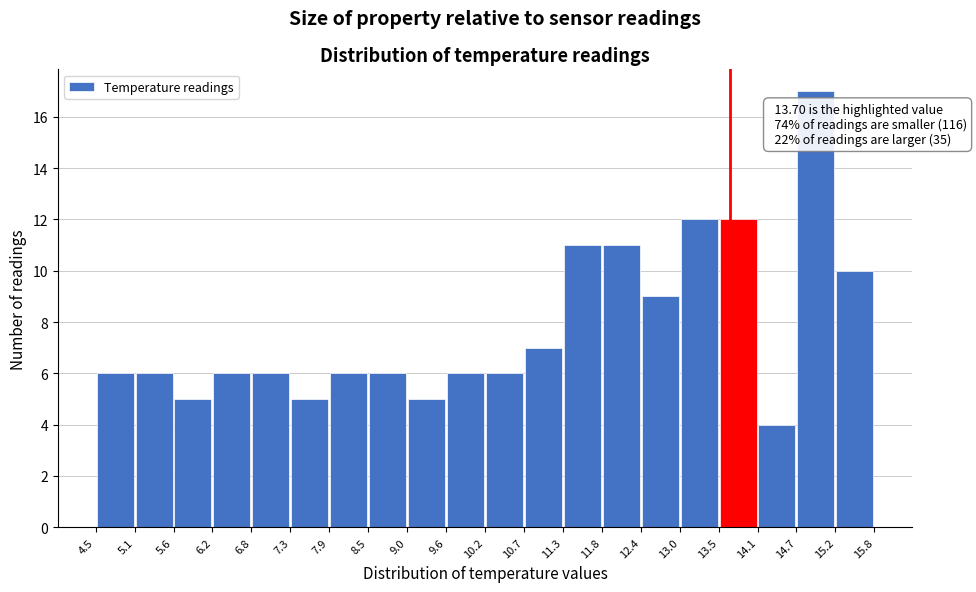

Which range on the x-axis has the tallest bar?

14.7 to 15.2